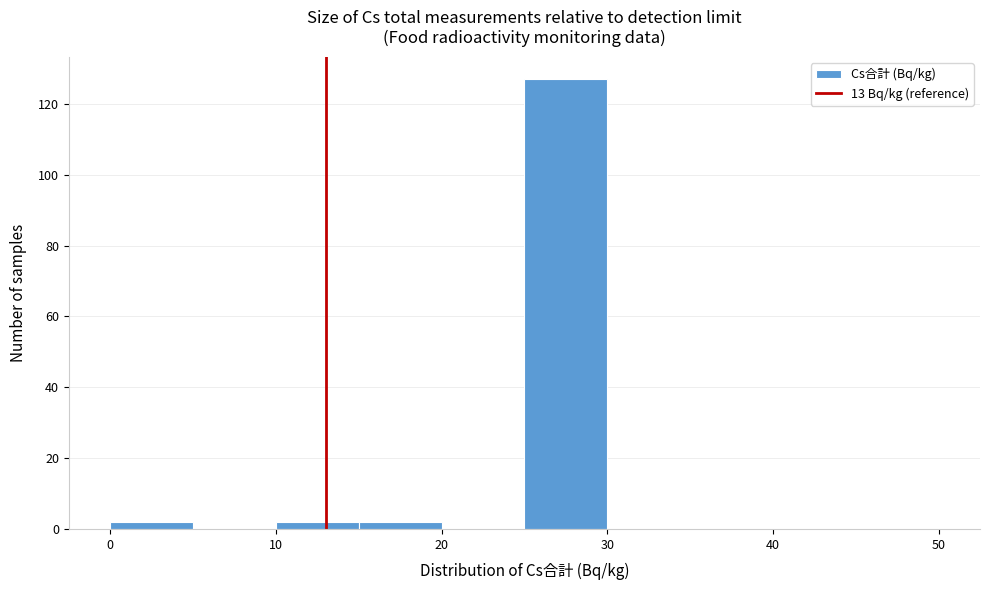

Reading left to right, transcribe this chart: for each bar, give the range it covers on the x-axis and its height. The values are not printed on the chart, so give them approximately, as read against the axis.

0 to 5: 2
5 to 10: 0
10 to 15: 2
15 to 20: 2
20 to 25: 0
25 to 30: 128
30 to 35: 0
35 to 40: 0
40 to 45: 0
45 to 50: 0